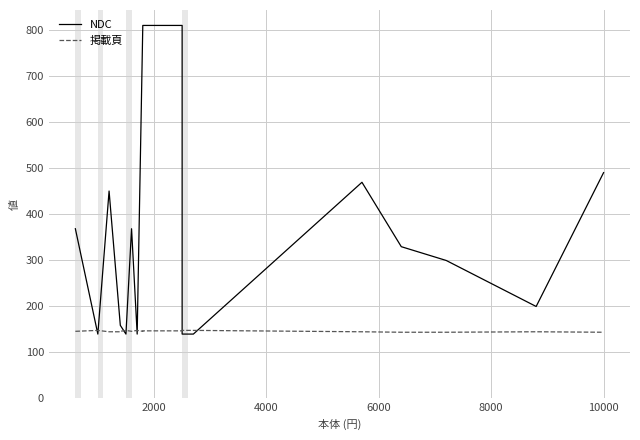

After their last crossing, which series has the higher values: NDC or 掲載頁?

NDC